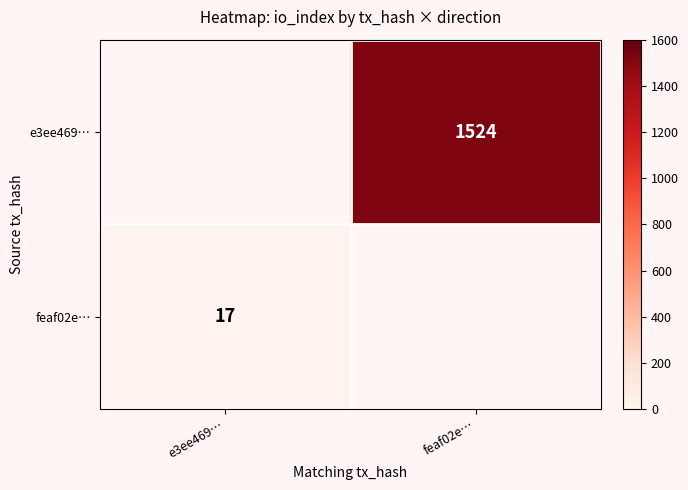

Count the number of categories in the chart.

2